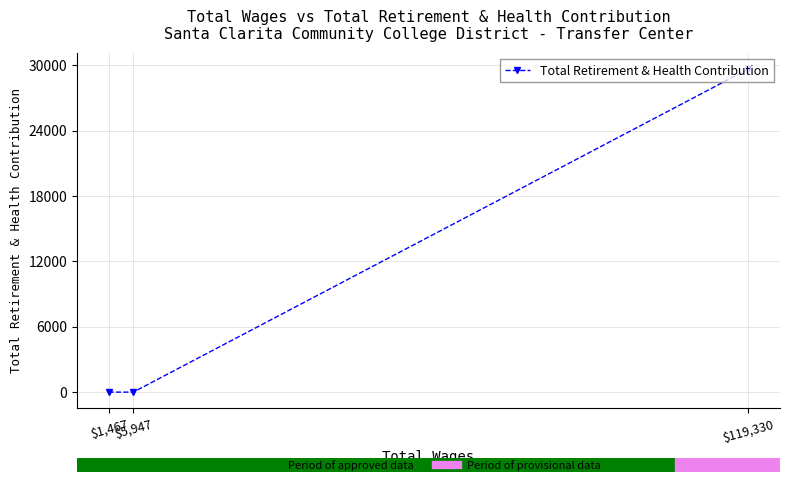

How many values are between 0 and 29634?

3